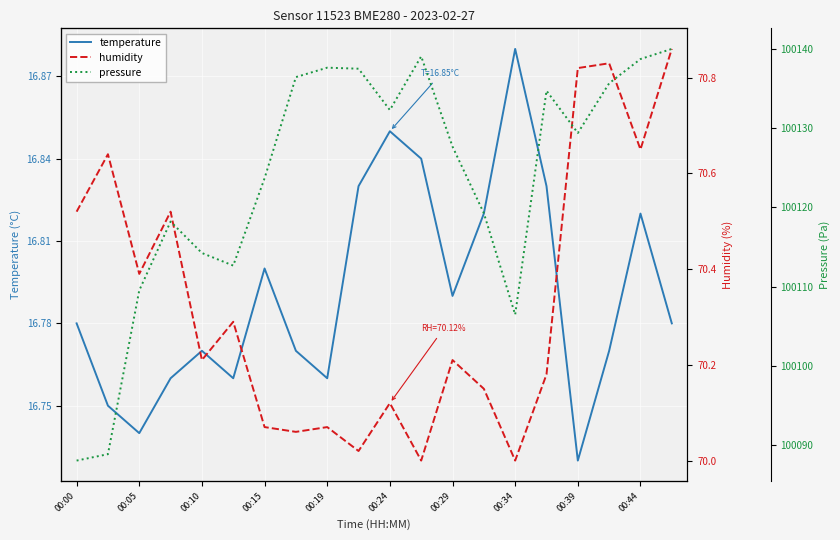

What is the maximum value shown in the chart?

100140.0